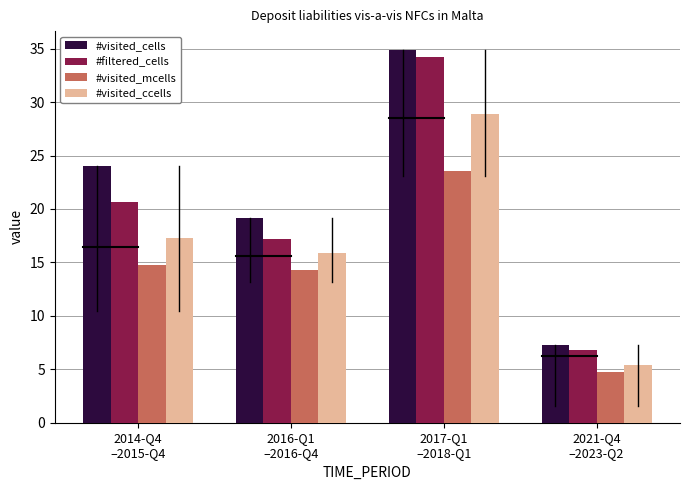

Reading left to right, what are all the values shown in this chart?

#visited_cells: 2014-Q4
–2015-Q4=24.0	2016-Q1
–2016-Q4=19.1	2017-Q1
–2018-Q1=34.9	2021-Q4
–2023-Q2=7.3
#filtered_cells: 2014-Q4
–2015-Q4=20.6	2016-Q1
–2016-Q4=17.2	2017-Q1
–2018-Q1=34.3	2021-Q4
–2023-Q2=6.8
#visited_mcells: 2014-Q4
–2015-Q4=14.8	2016-Q1
–2016-Q4=14.3	2017-Q1
–2018-Q1=23.5	2021-Q4
–2023-Q2=4.7
#visited_ccells: 2014-Q4
–2015-Q4=17.2	2016-Q1
–2016-Q4=15.9	2017-Q1
–2018-Q1=28.9	2021-Q4
–2023-Q2=5.4